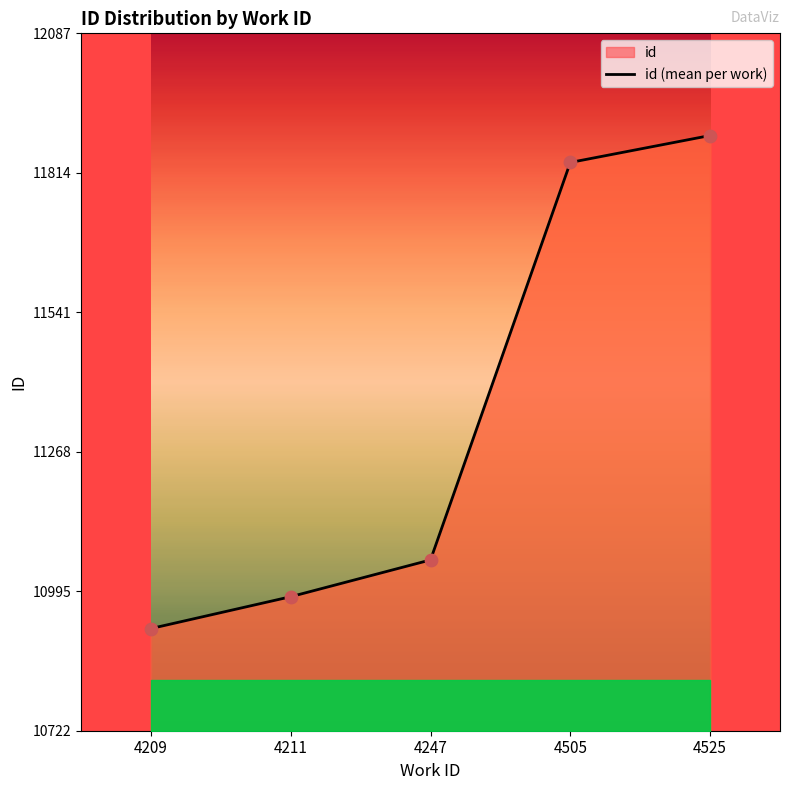

Which has a higher value, 4209 or 4505?

4505